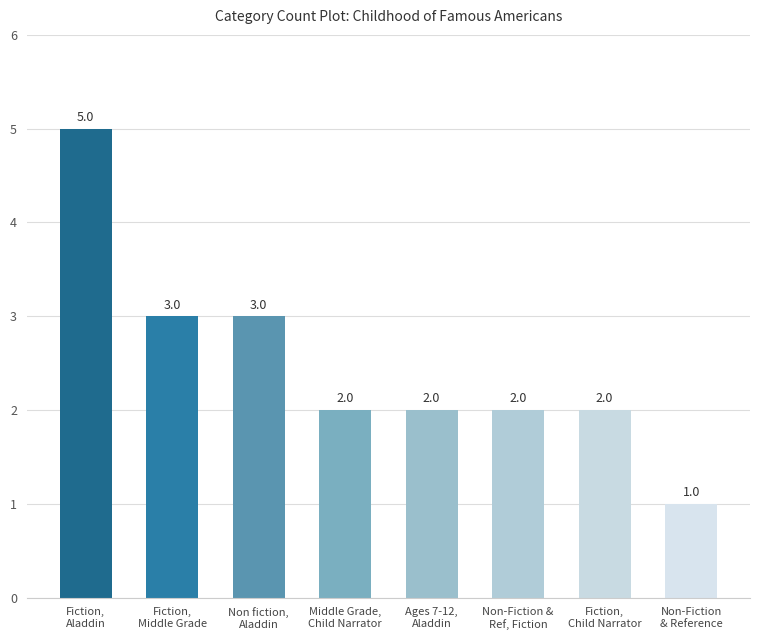

The value at Ages 7-12,
Aladdin is 1. True or false?

False